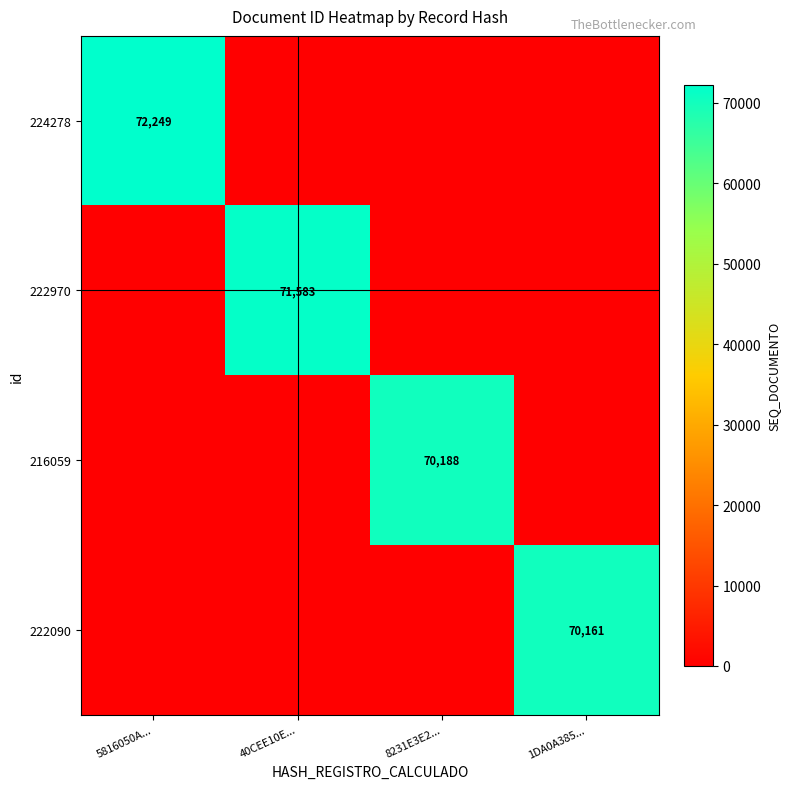

The value of 222090 at 1DA0A385... is 70161. True or false?

True